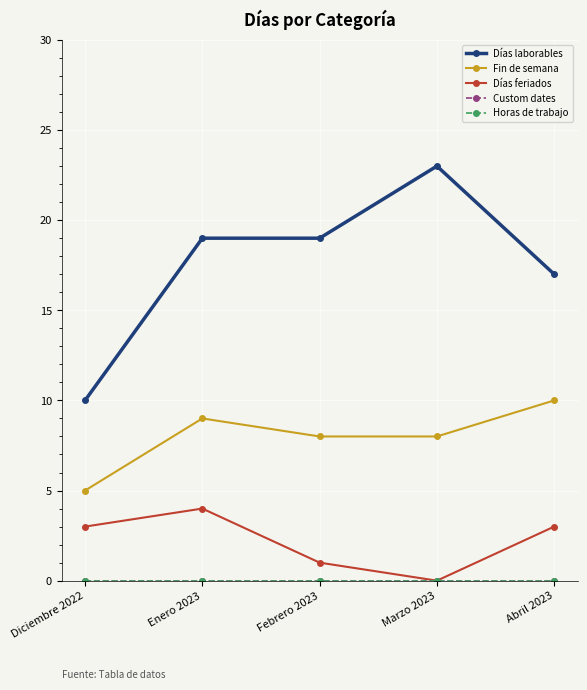

Is this an area chart (filled region under the line)?

No